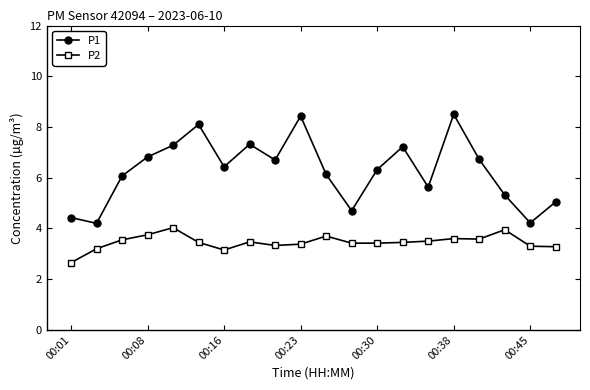

What is the maximum value shown in the chart?

8.5